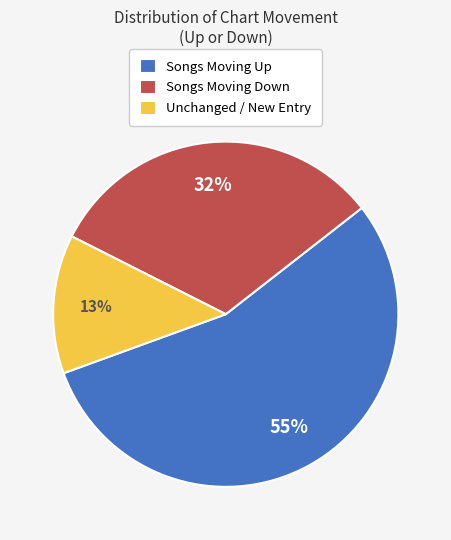

Rank the categories by value from highest to lowest.

Songs Moving Up, Songs Moving Down, Unchanged / New Entry